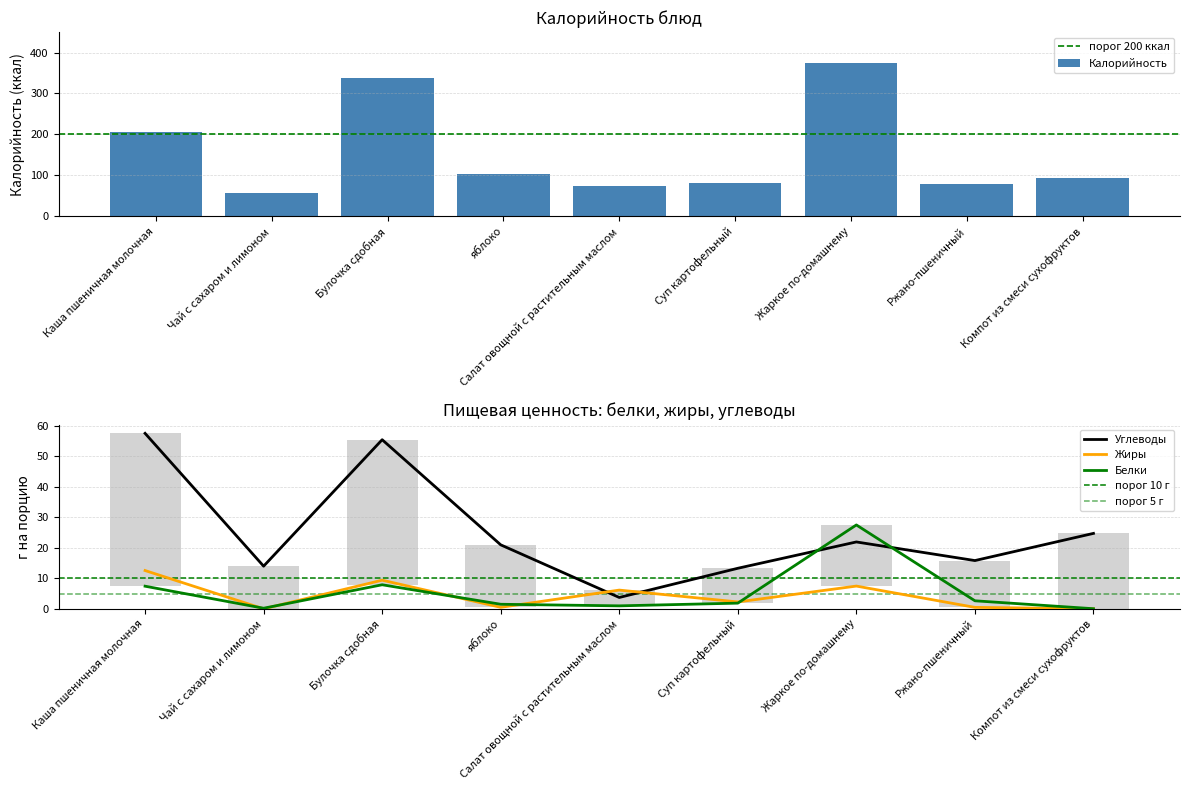

The value of Углеводы at Ржано-пшеничный is 4.5. True or false?

False